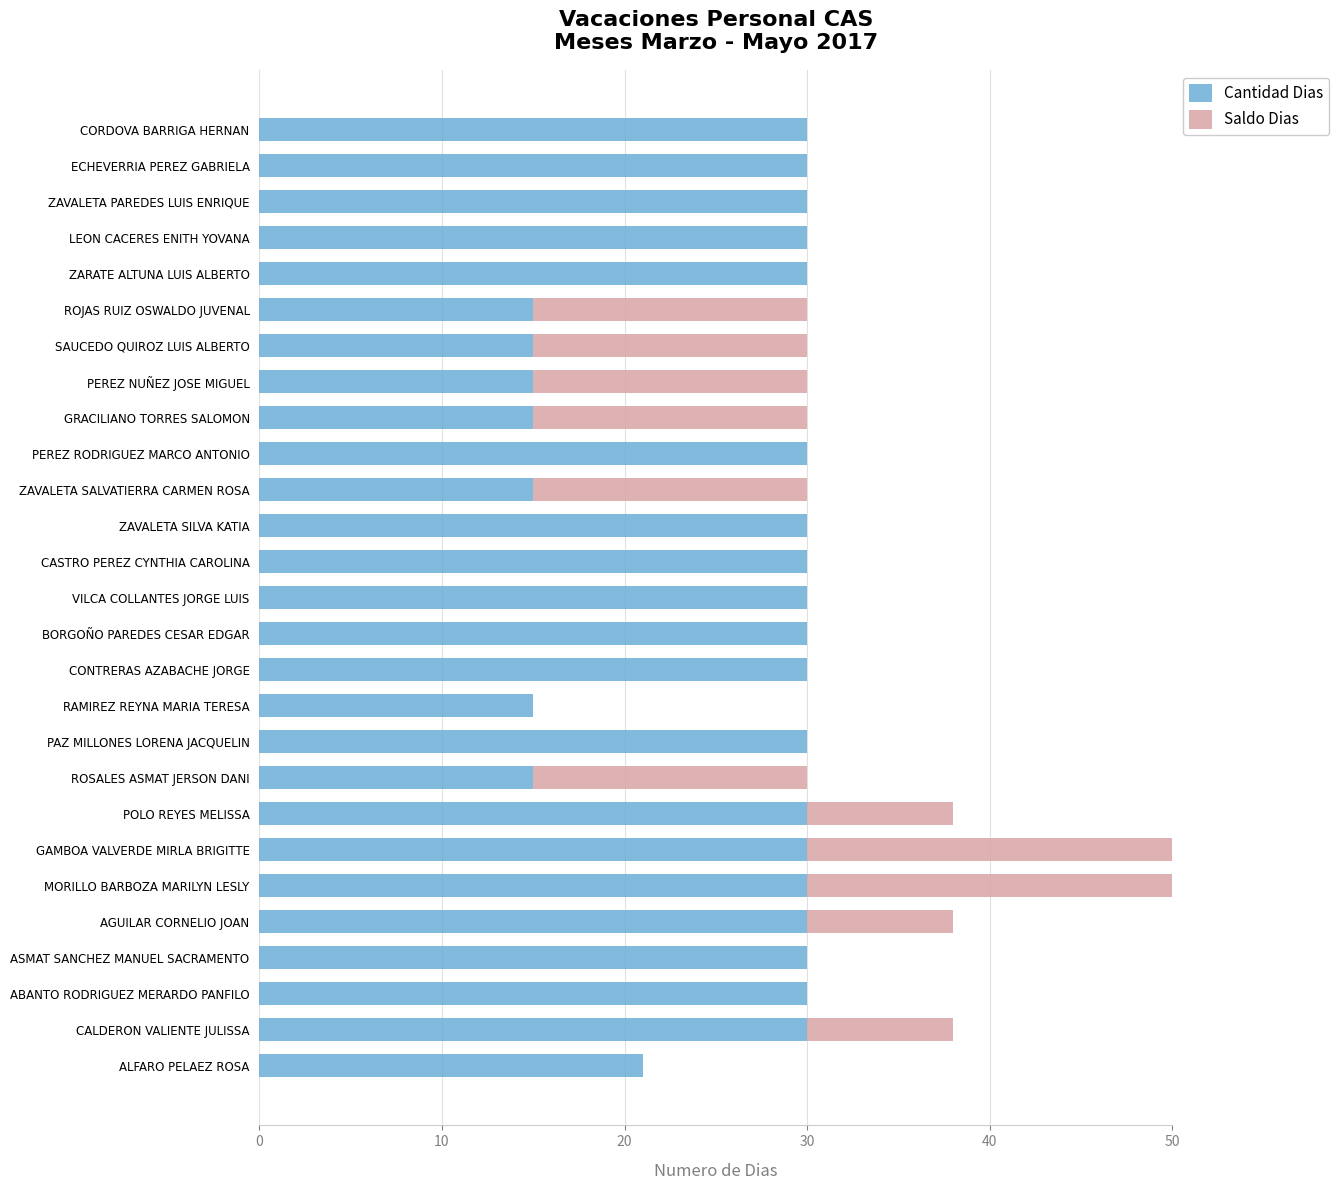

How many Saldo Dias values are between 0 and 15?

25